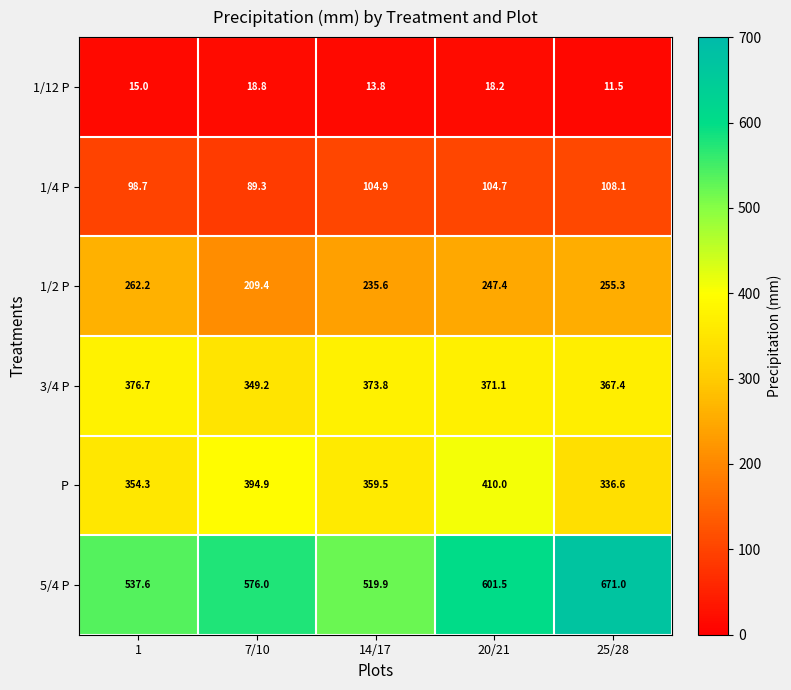

Where does the 1/4 P series first go above 104?

14/17